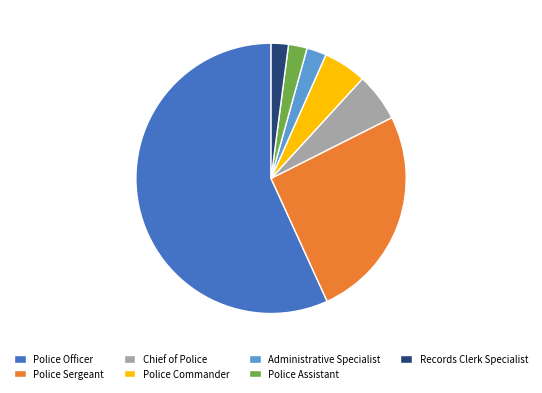

Which category has the biggest portion of the pie?

Police Officer